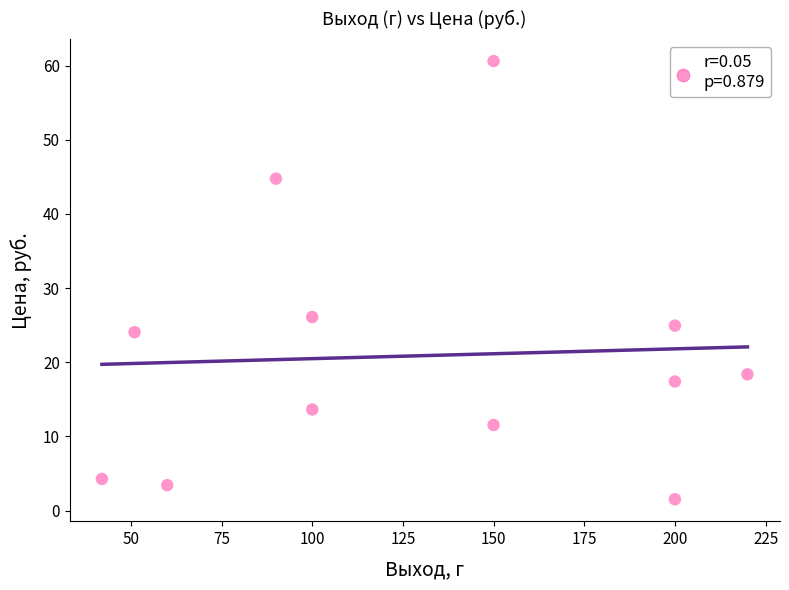

What Y value in the scatter plot is closest to 31?

26.1